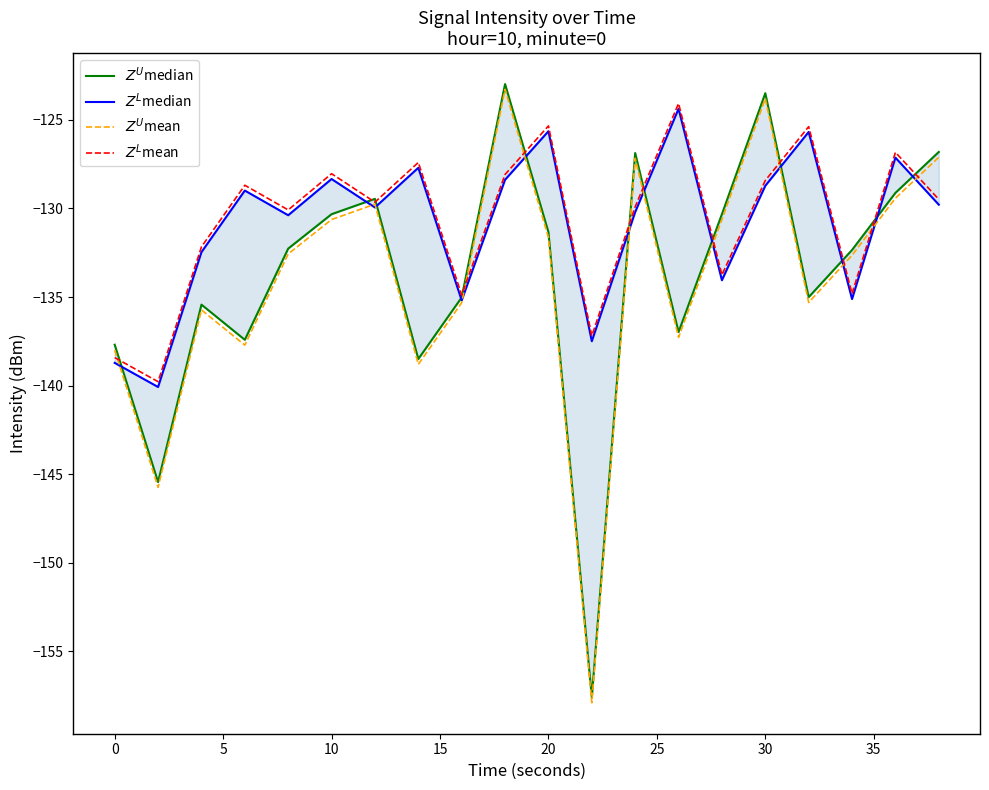

The $Z^L$median series shows -184.9 at 12. True or false?

False